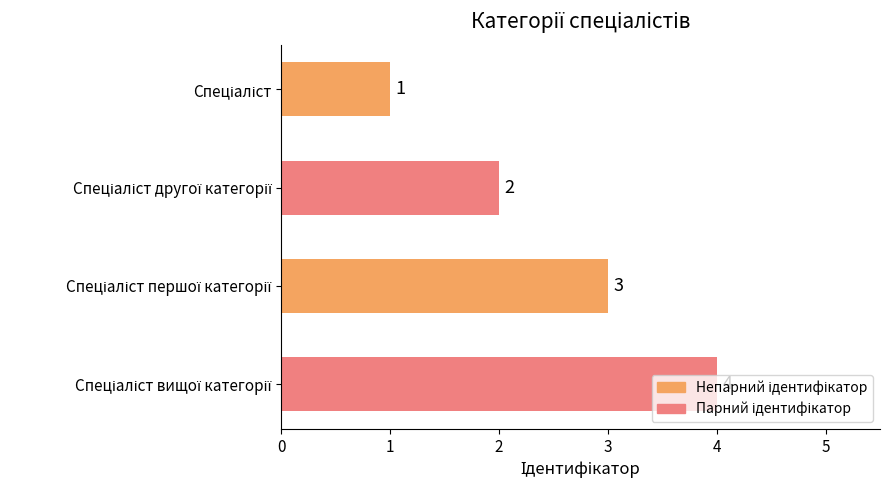

What is the maximum value shown in the chart?

4